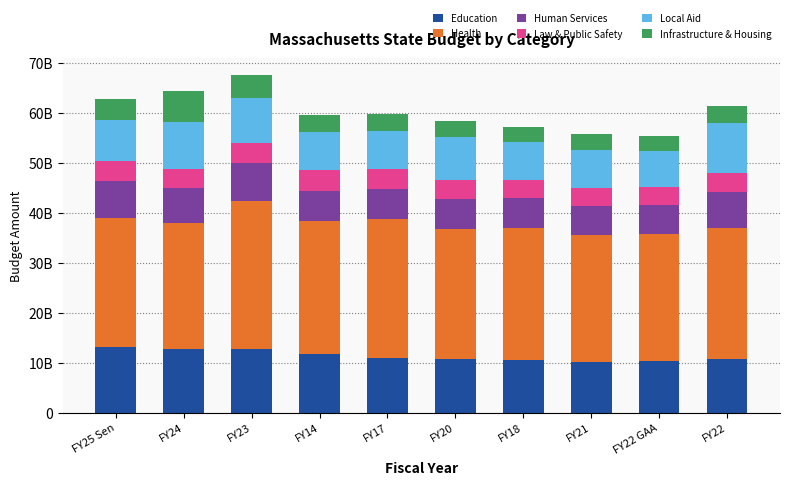

Are the bars horizontal?

No